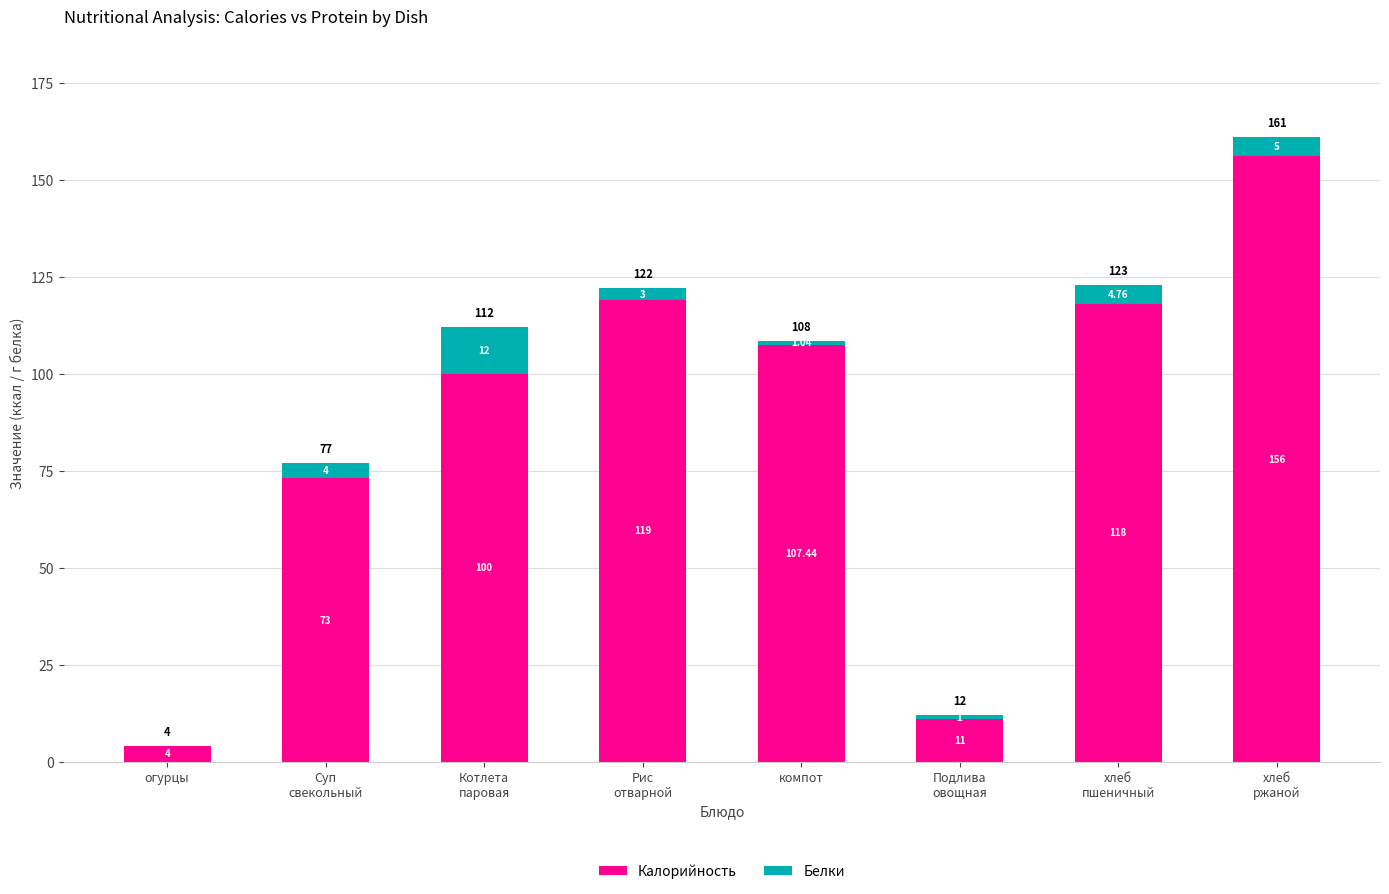

What is the total value across all series at огурцы?

4.0